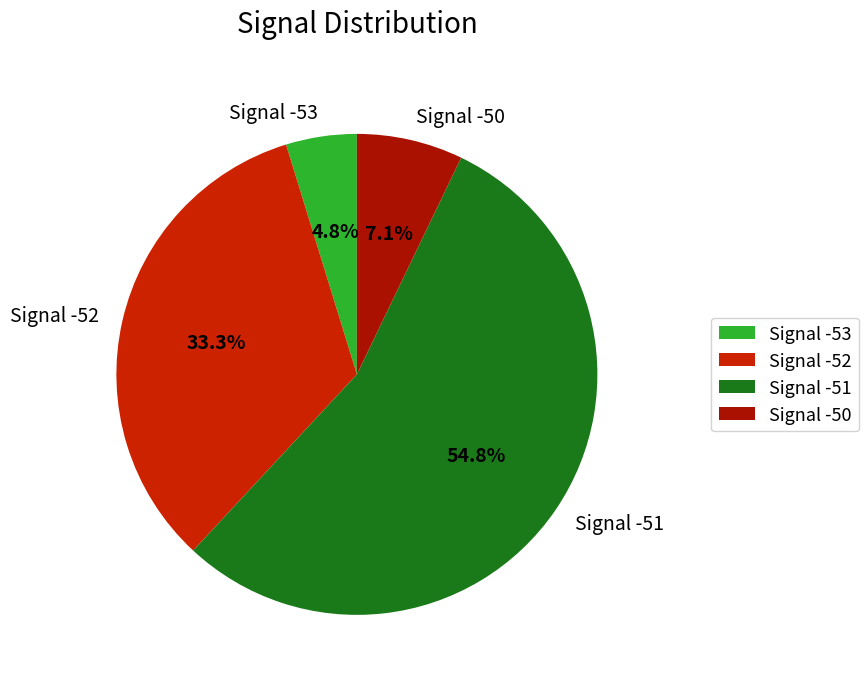

Is there a majority slice in this chart?

Yes